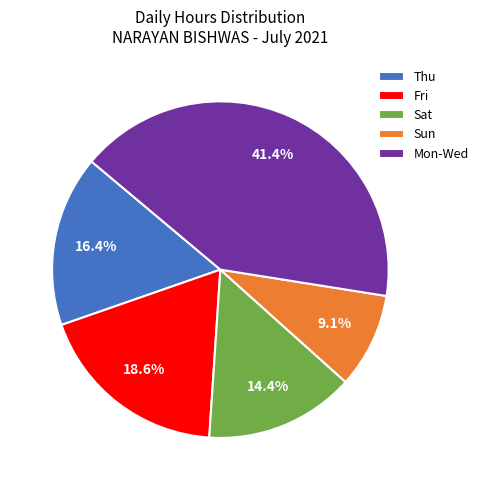

Is there a majority slice in this chart?

No